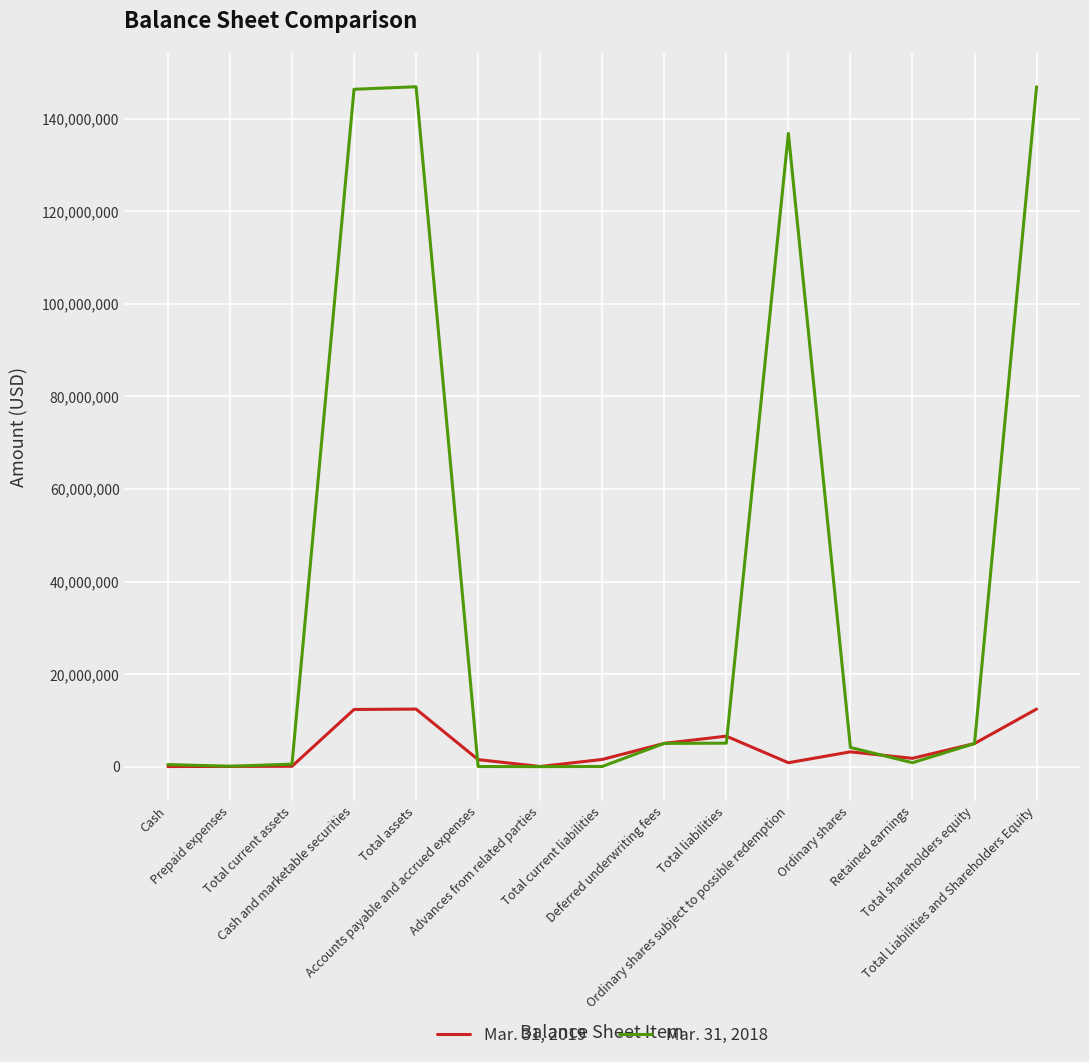

How many lines are shown in the chart?

2